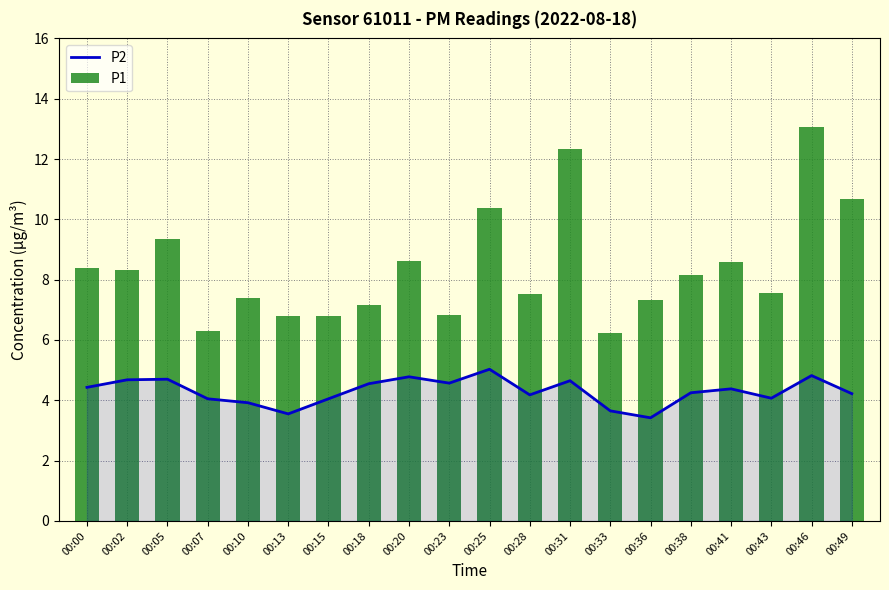

At which category is the sum across all series the highest?

00:46